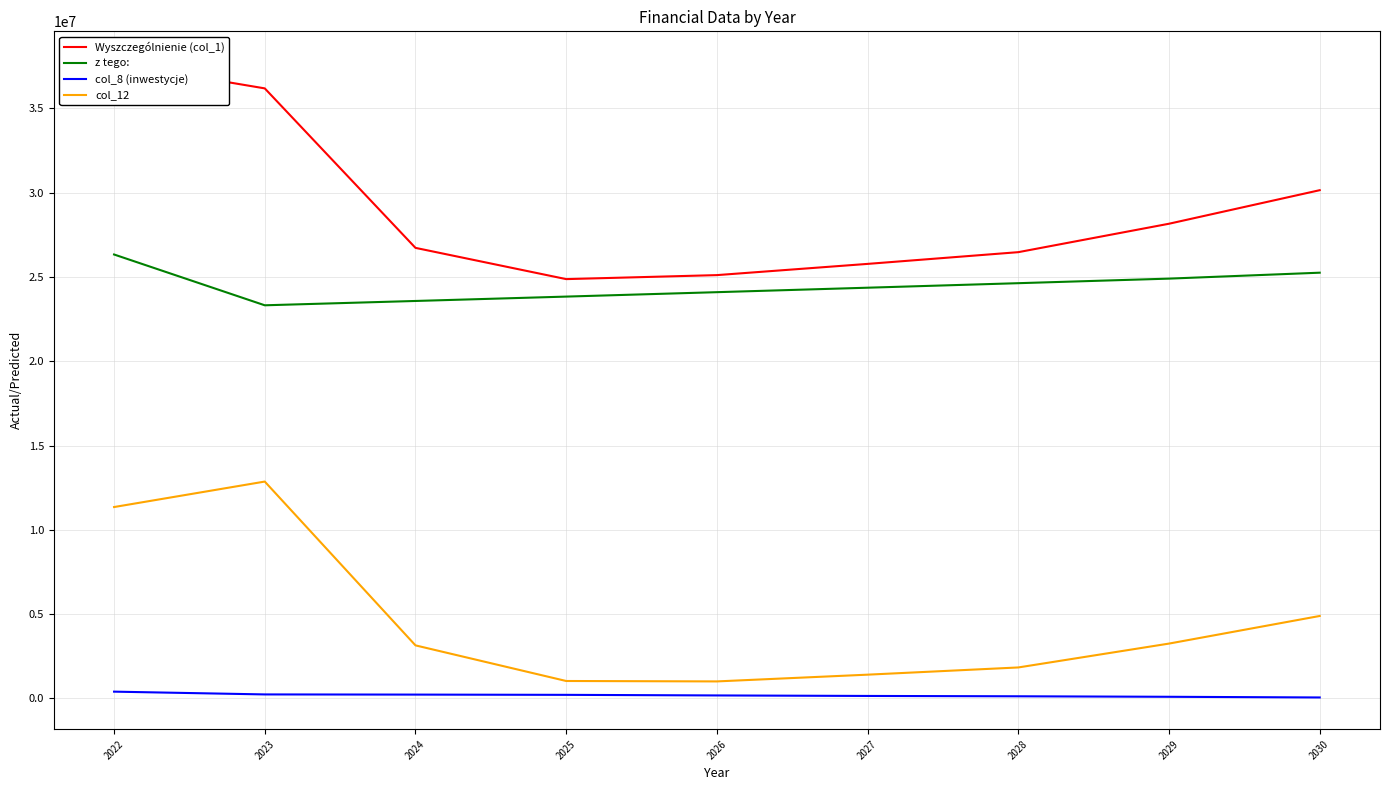

Is this an area chart (filled region under the line)?

No